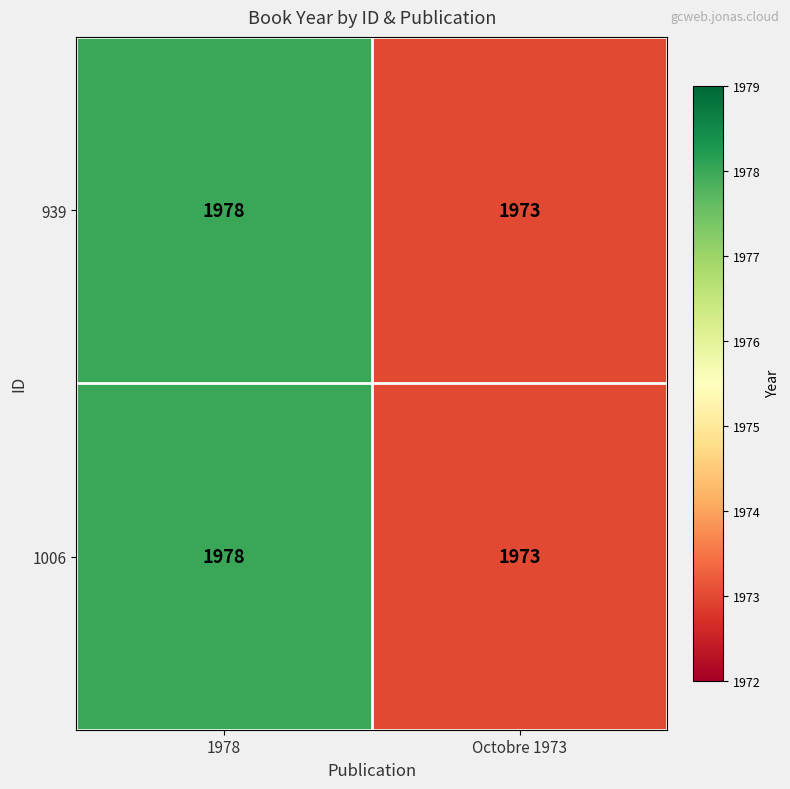

List the labels in order of 939 value, largest first.

1978, Octobre 1973